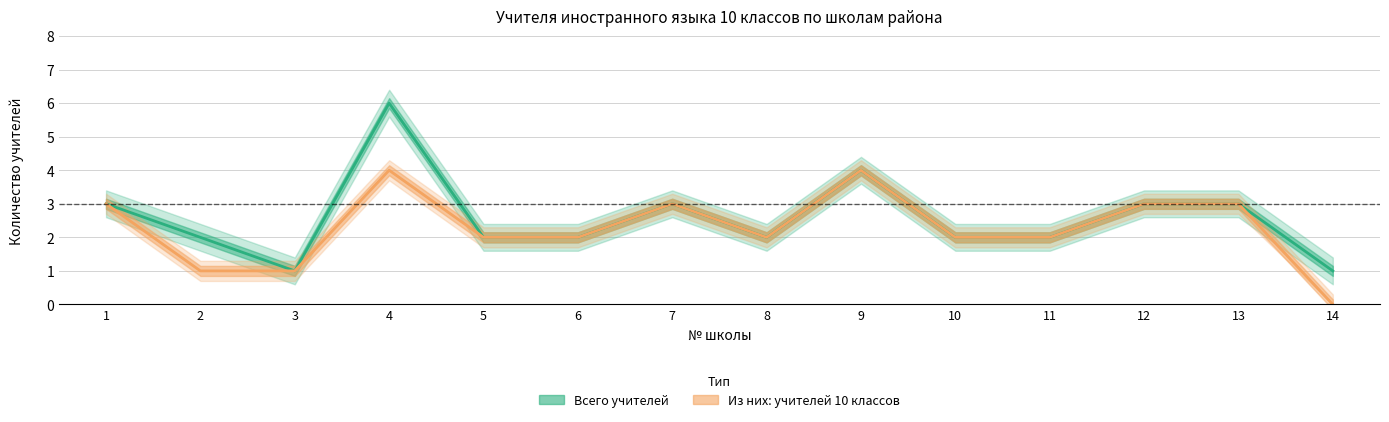

True or false: Всего учителей and Из них: учителей 10 классов intersect in this chart.

False